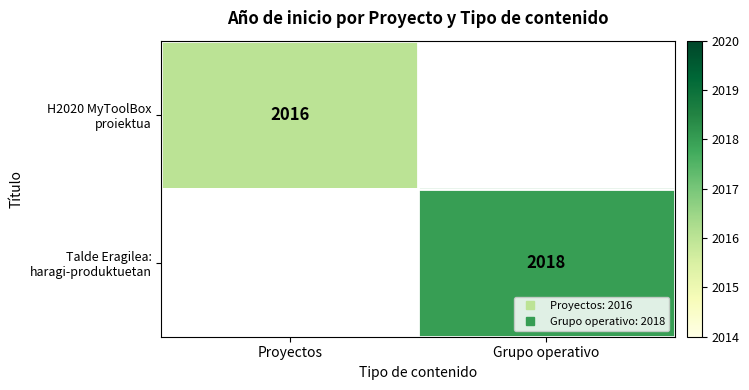

How many positive values does the H2020 MyToolBox proiektua series have?

1